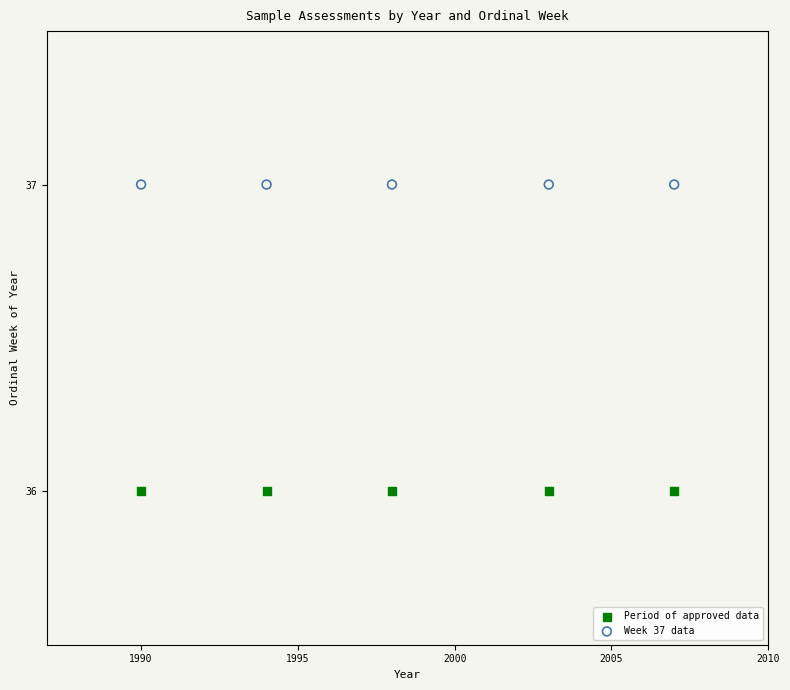

Which series reaches the maximum Y coordinate?

Week 37 data